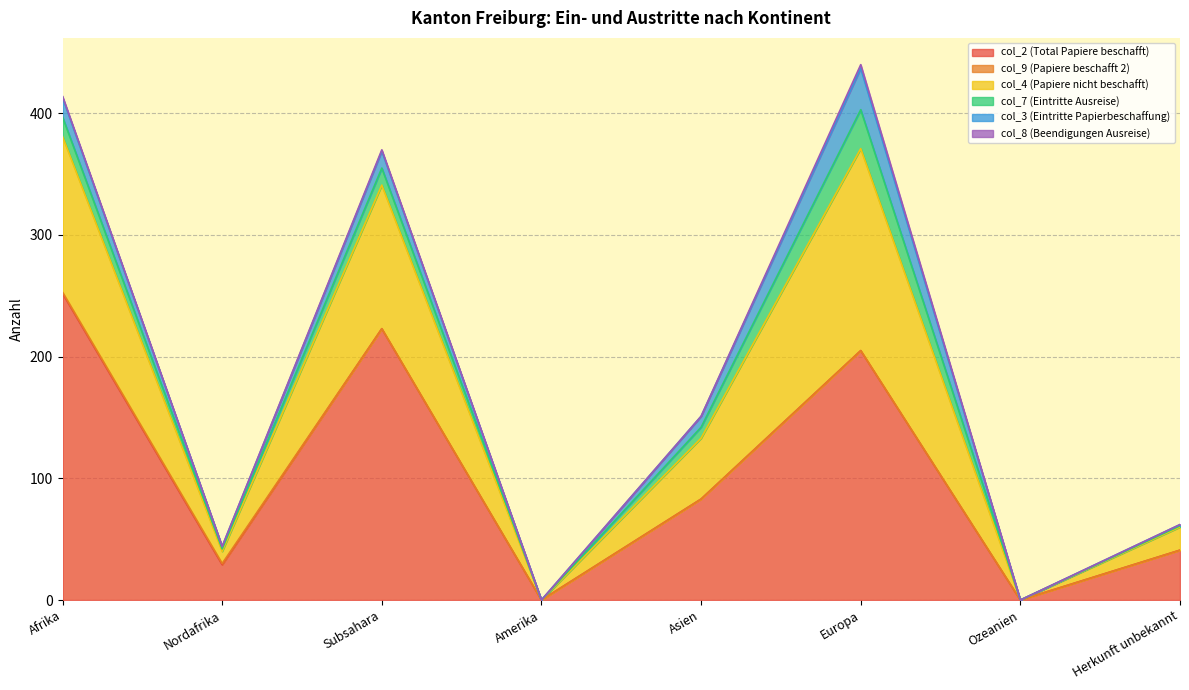

Is it true that col_8 (Beendigungen Ausreise) equals 0 at Herkunft unbekannt?

True